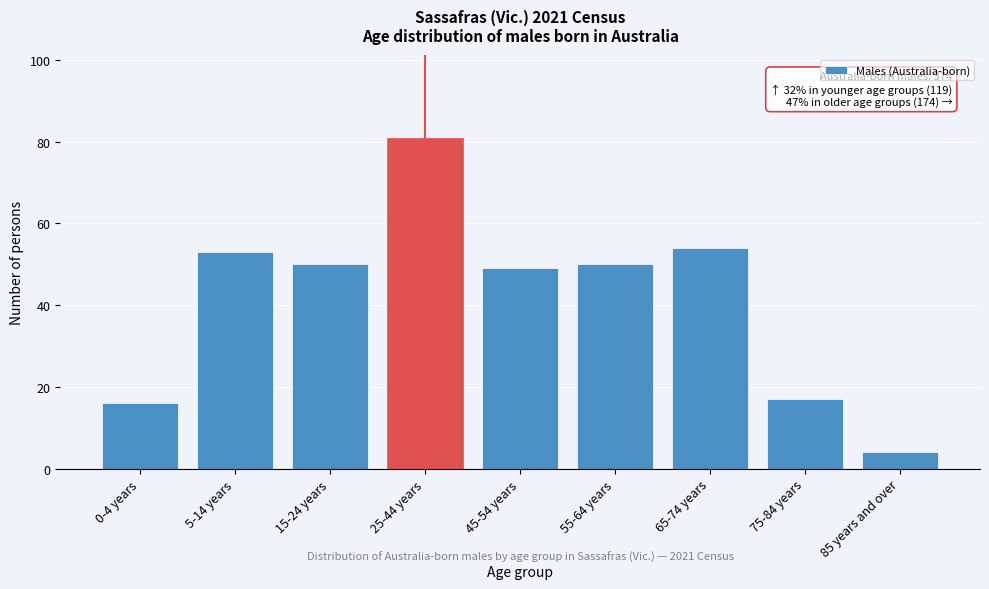

Reading left to right, what are all the values shown in this chart?

16	53	50	81	49	50	54	17	4